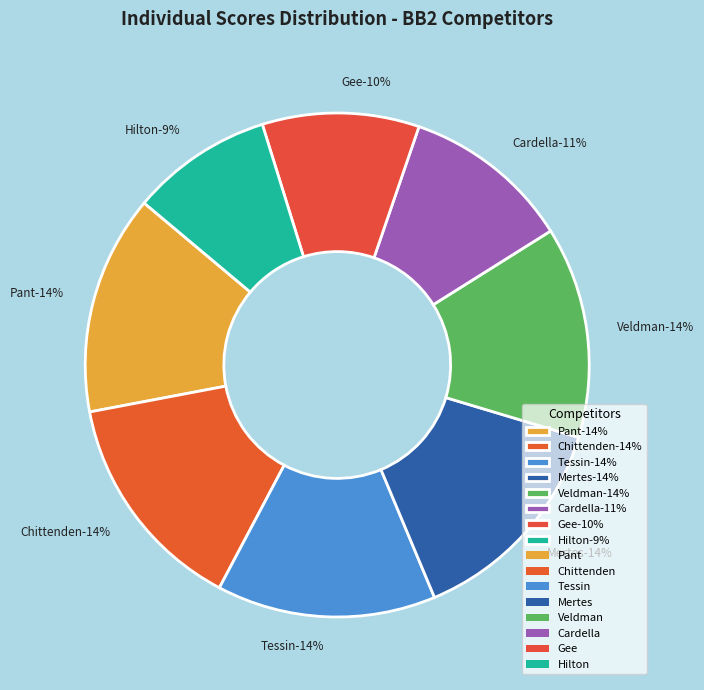

Does Veldman represent more than half of the total?

No